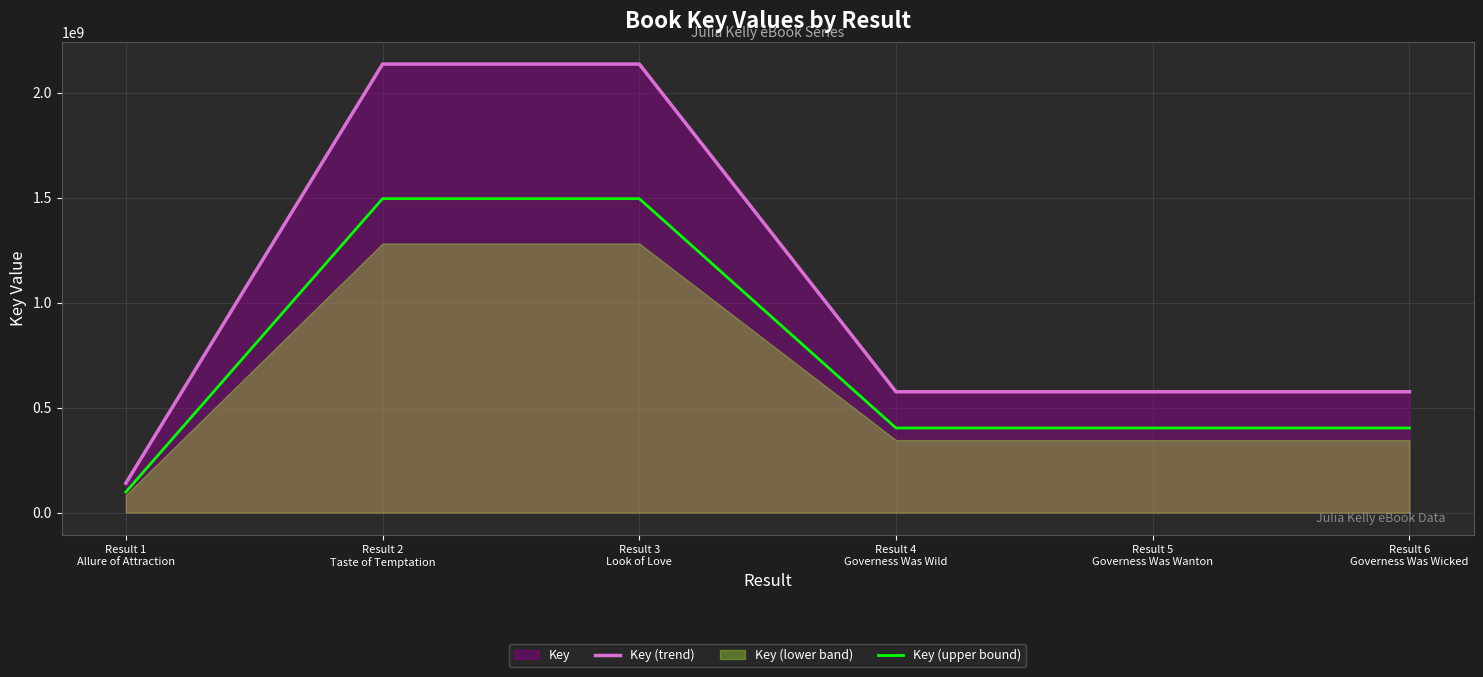

Does the chart display data point markers on the line(s)?

No